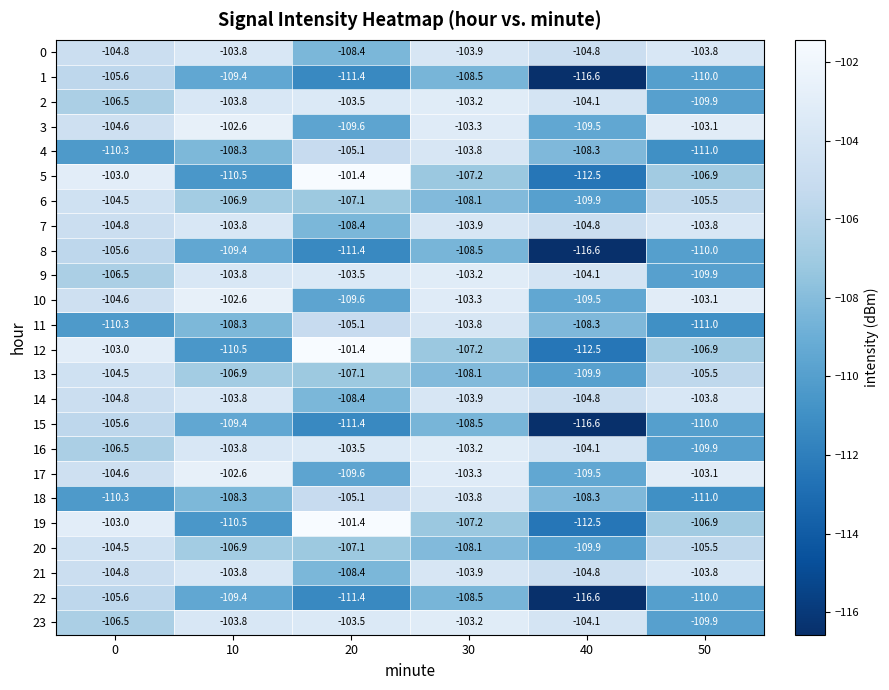

The value of 8 at 40 is -170.4. True or false?

False